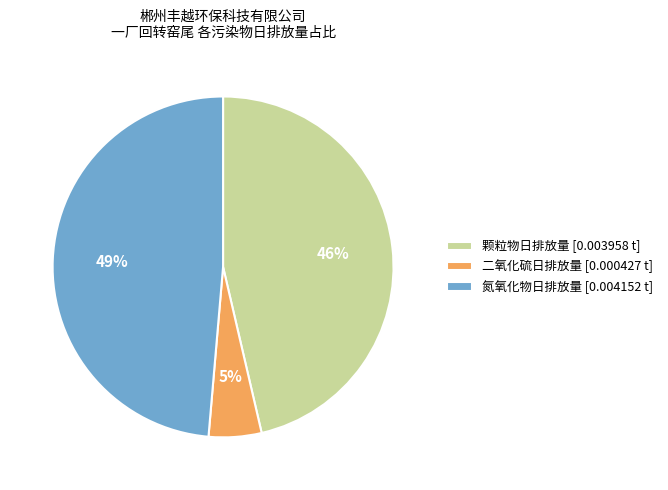

Rank the categories by value from lowest to highest.

二氧化硫日排放量 [0.000427 t], 颗粒物日排放量 [0.003958 t], 氮氧化物日排放量 [0.004152 t]